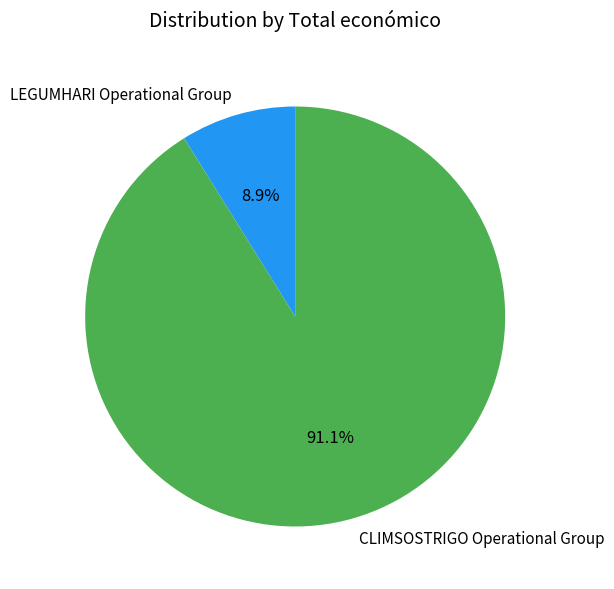

To the nearest percent, what percentage of the pie is LEGUMHARI Operational Group?

9%